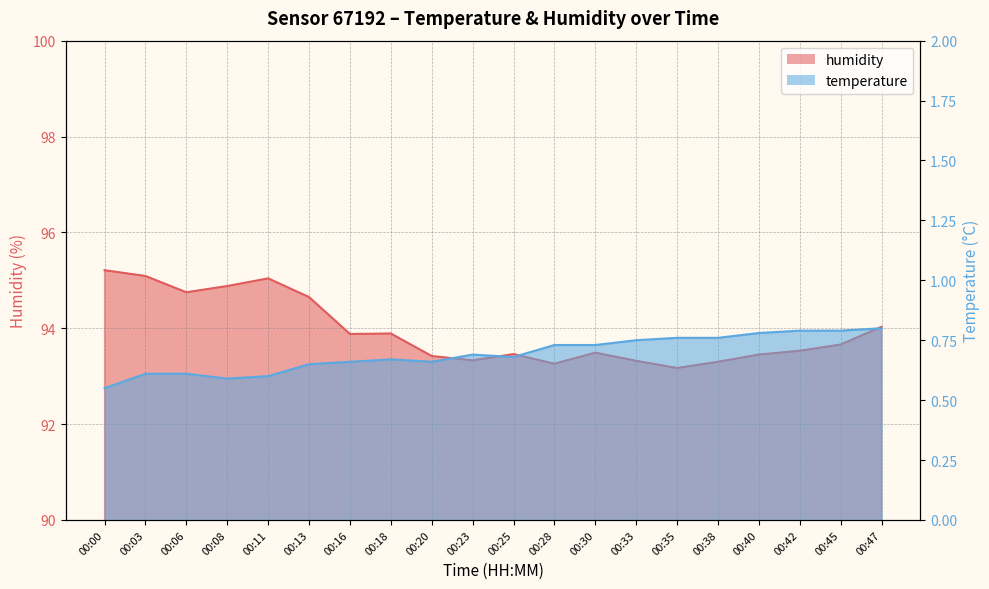

What is the sum of all temperature values?

13.9